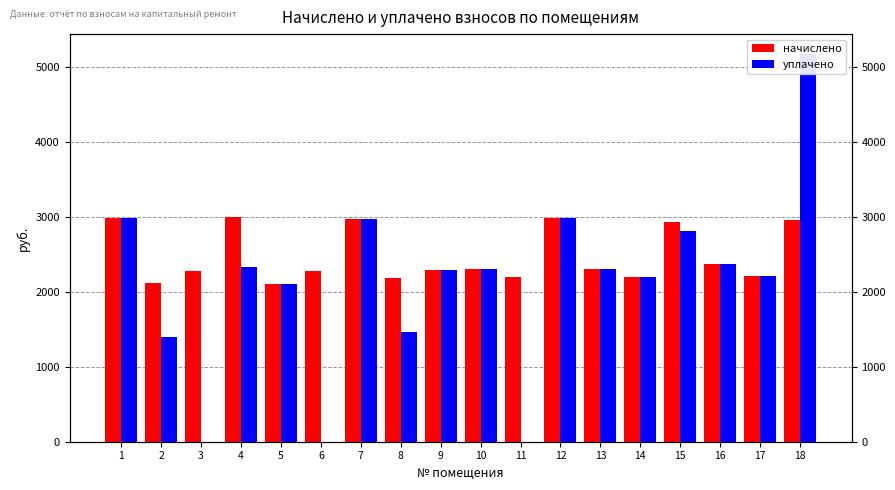

What is the difference between the highest and lowest values at 8?

731.0